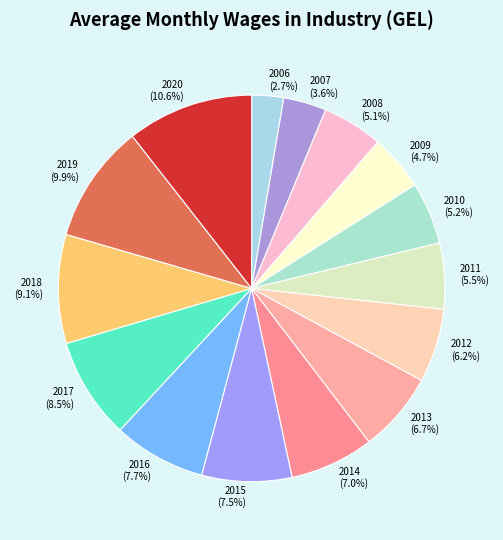

Which slice is the smallest?

2006